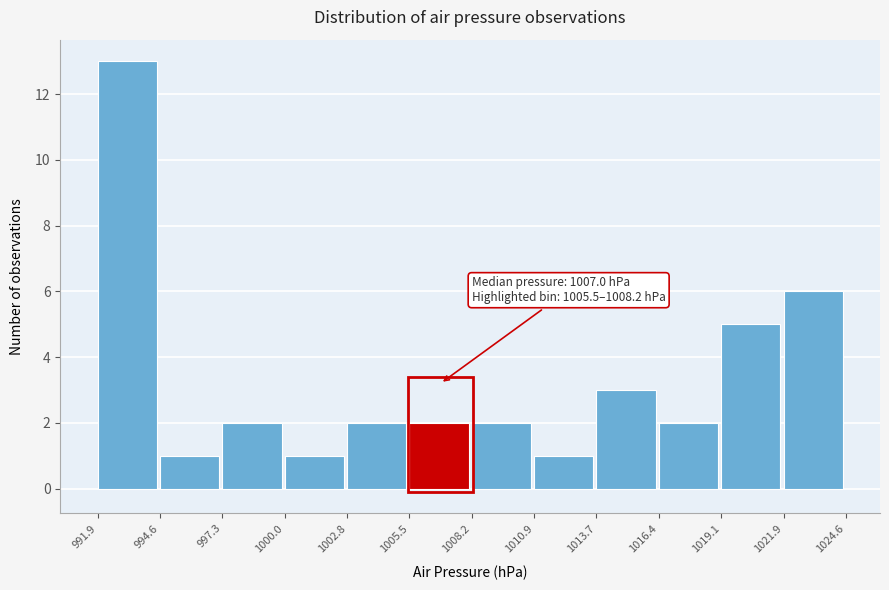

Over which range of the x-axis is the bar tallest?

991.9 to 994.6